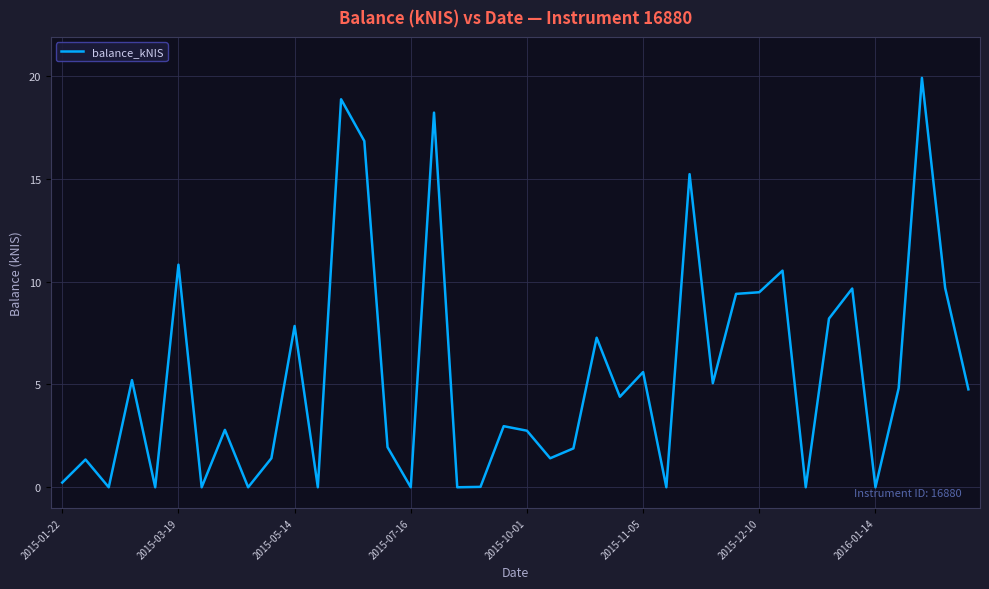

Does the chart have visible grid lines?

Yes